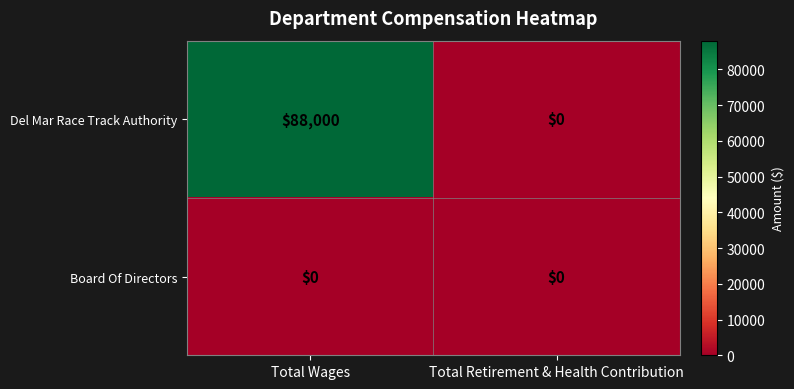

Is it true that Del Mar Race Track Authority equals 0 at Total Retirement & Health Contribution?

True